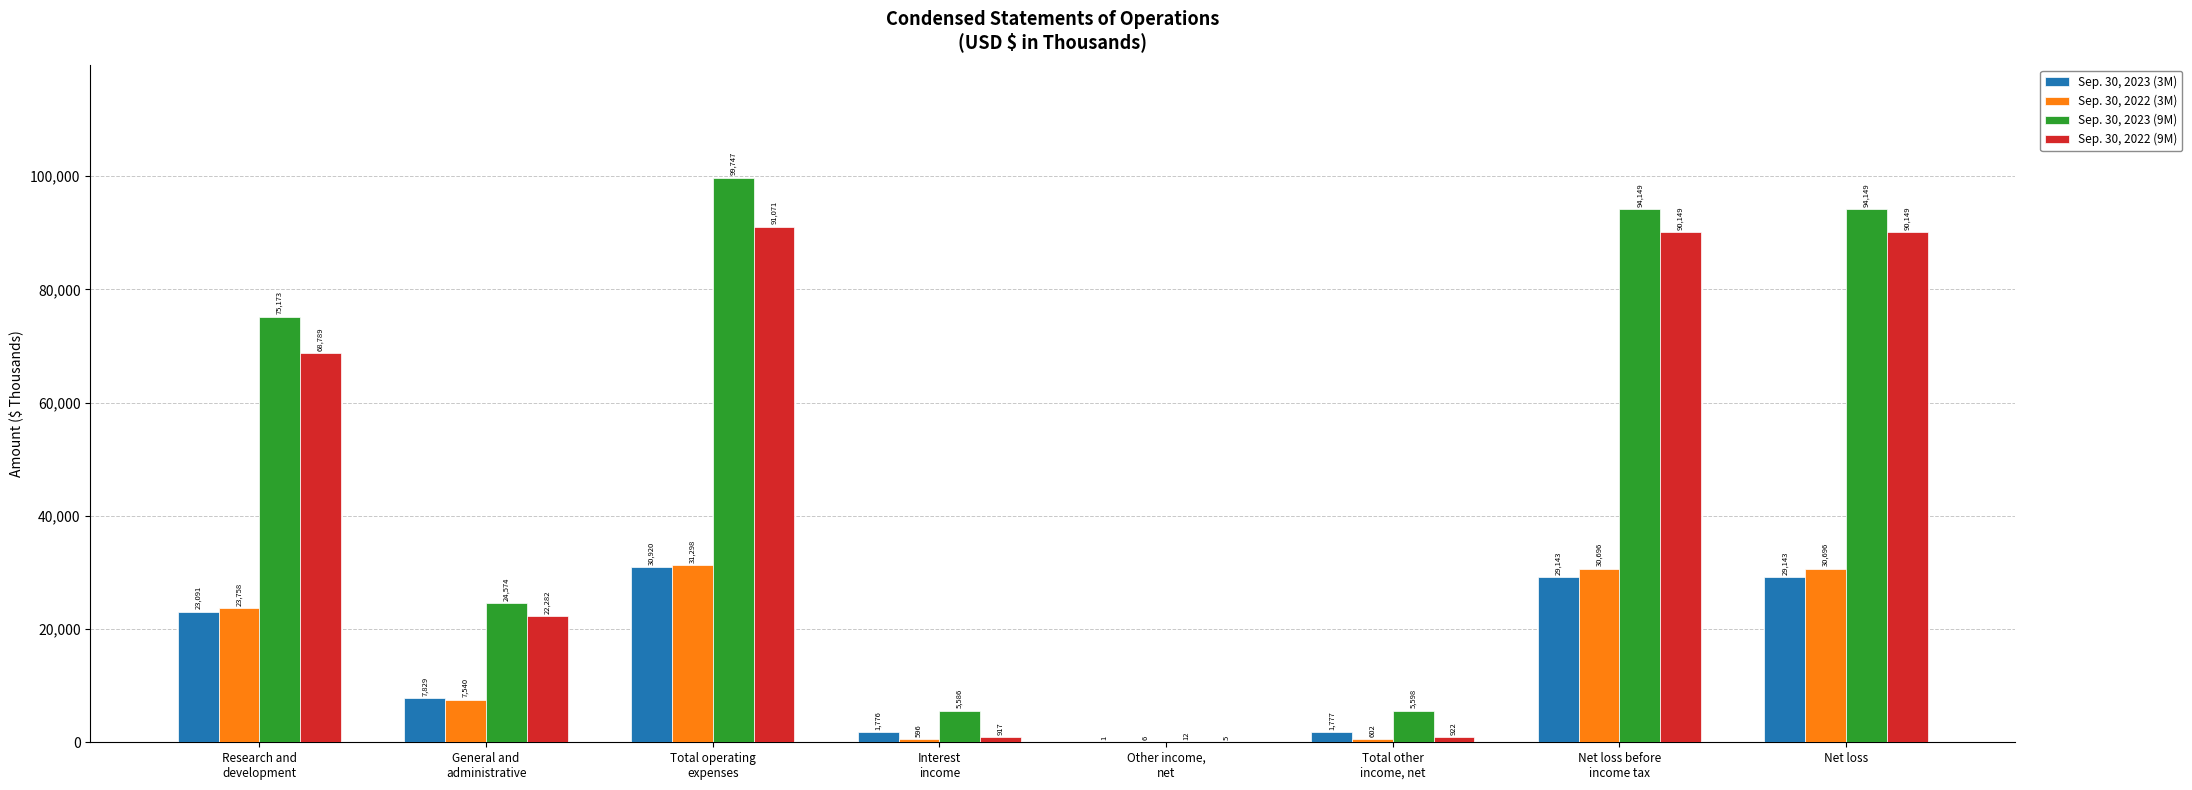

Is the value of Sep. 30, 2023 (3M) at Total operating
expenses greater than the value of Sep. 30, 2022 (9M) at Net loss before
income tax?

No